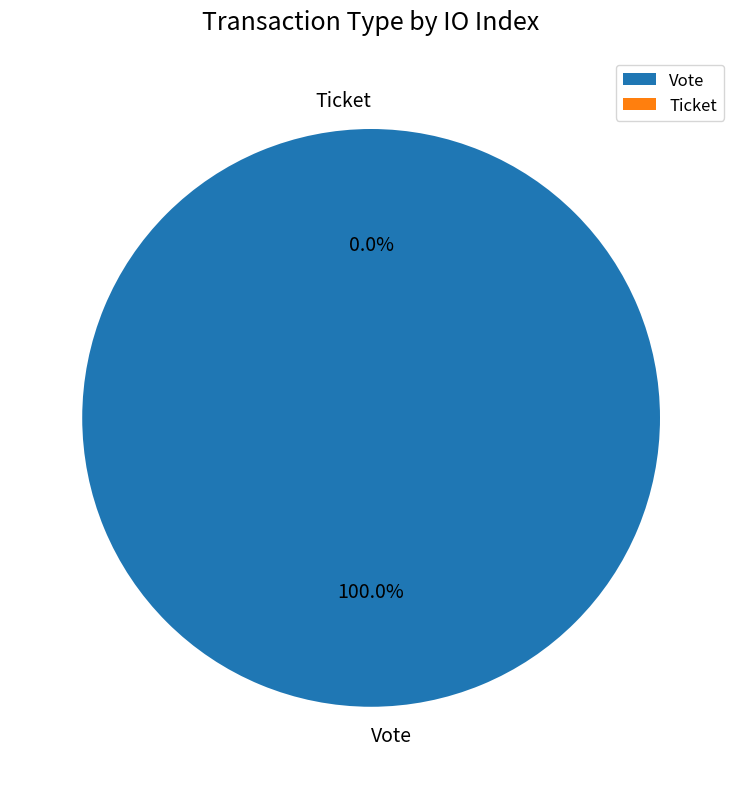

What is the majority slice?

Vote